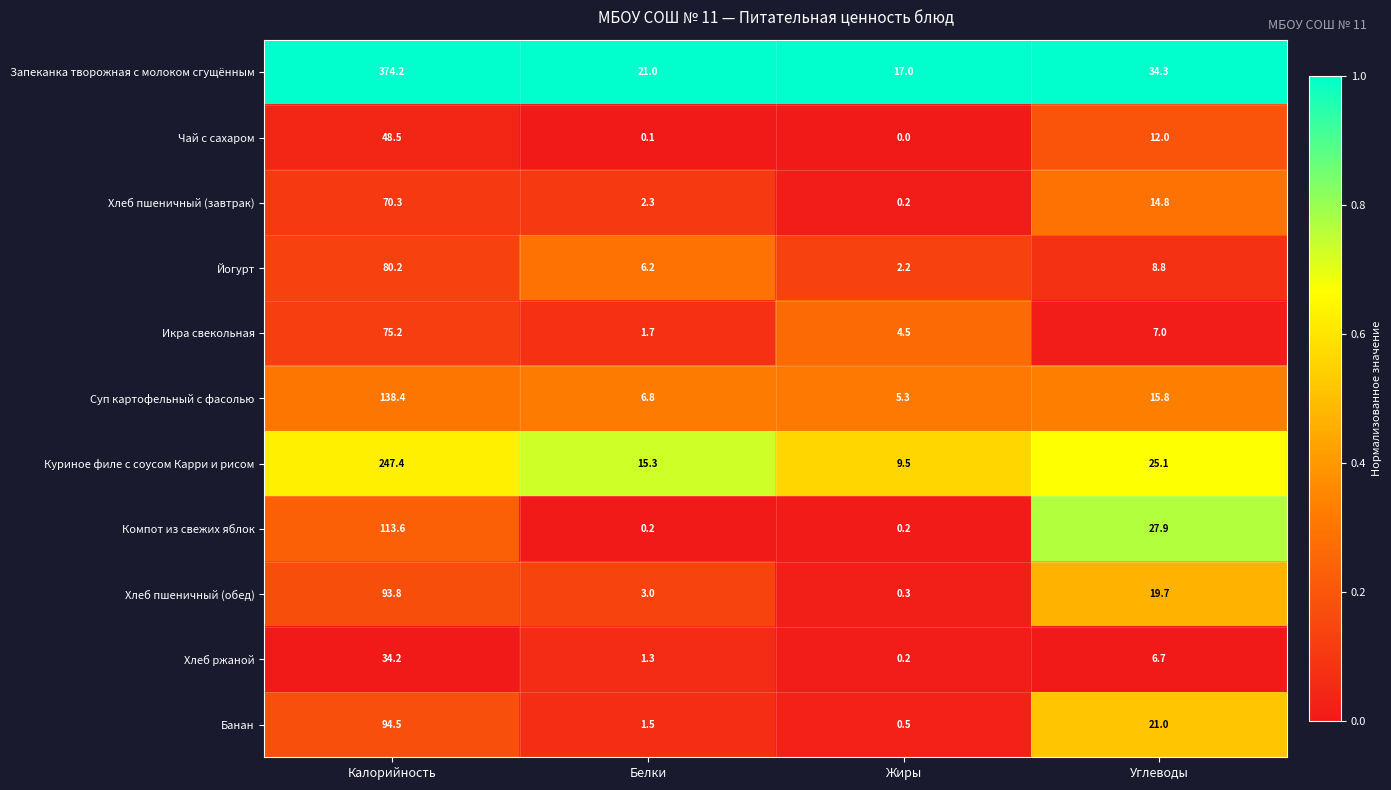

At which label does Икра свекольная reach its minimum?

Белки